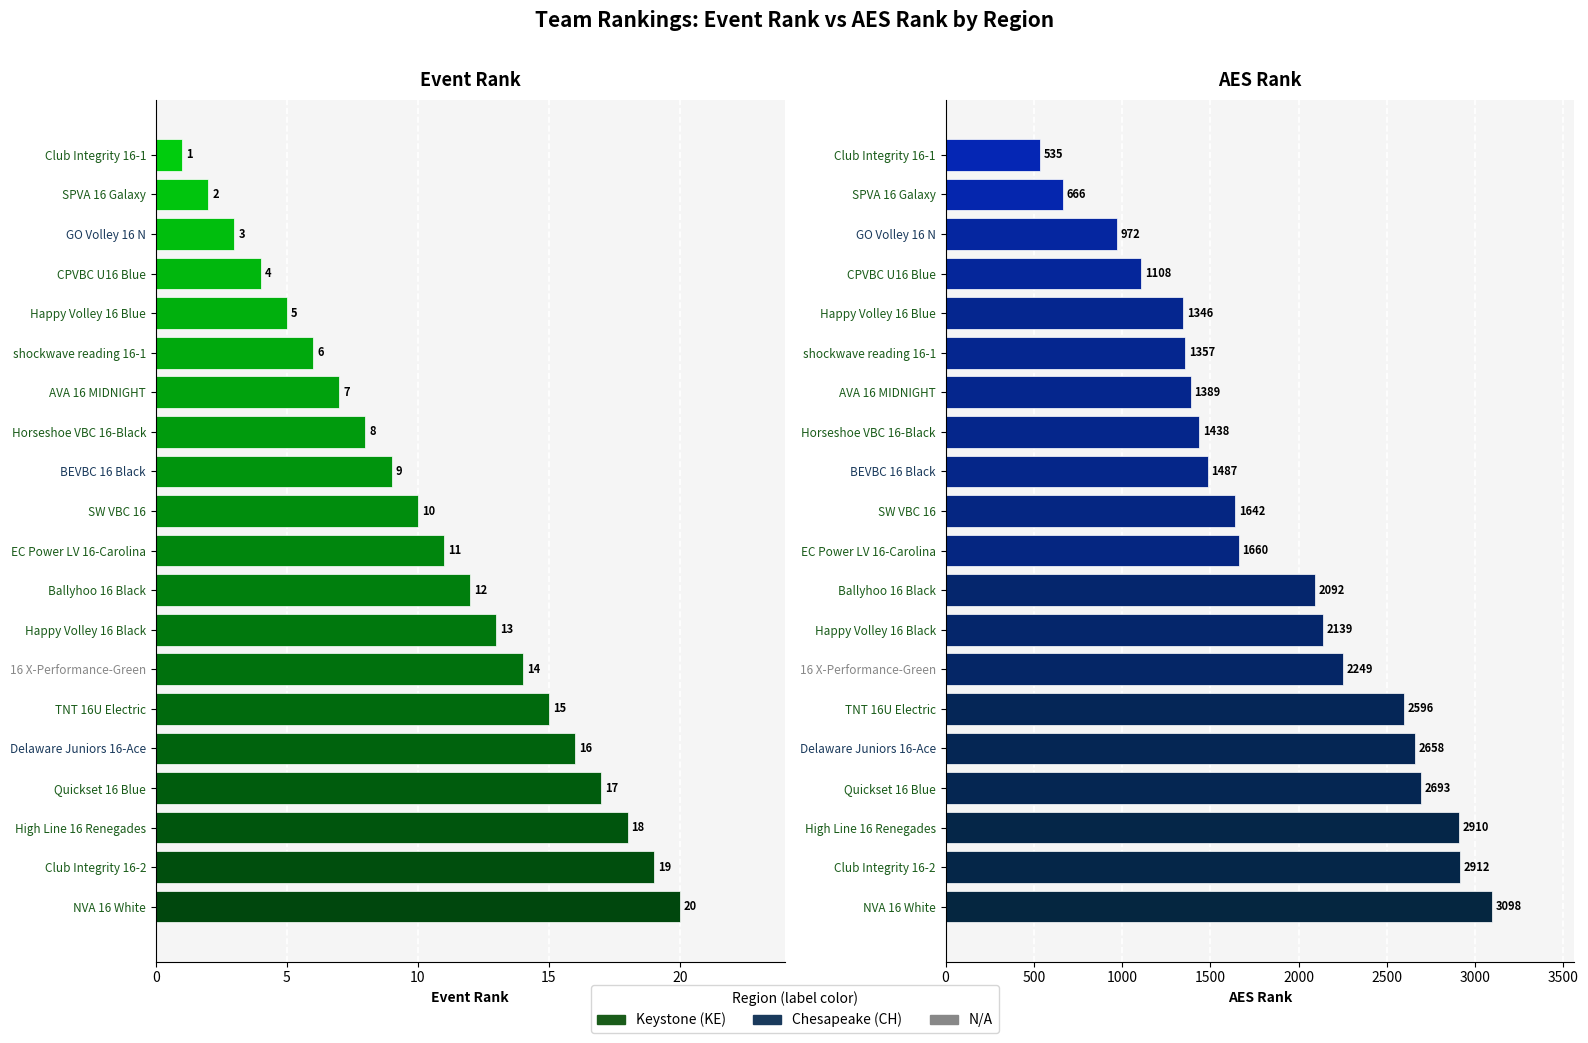

The value of AES Rank at Happy Volley 16 Black is 894. True or false?

False